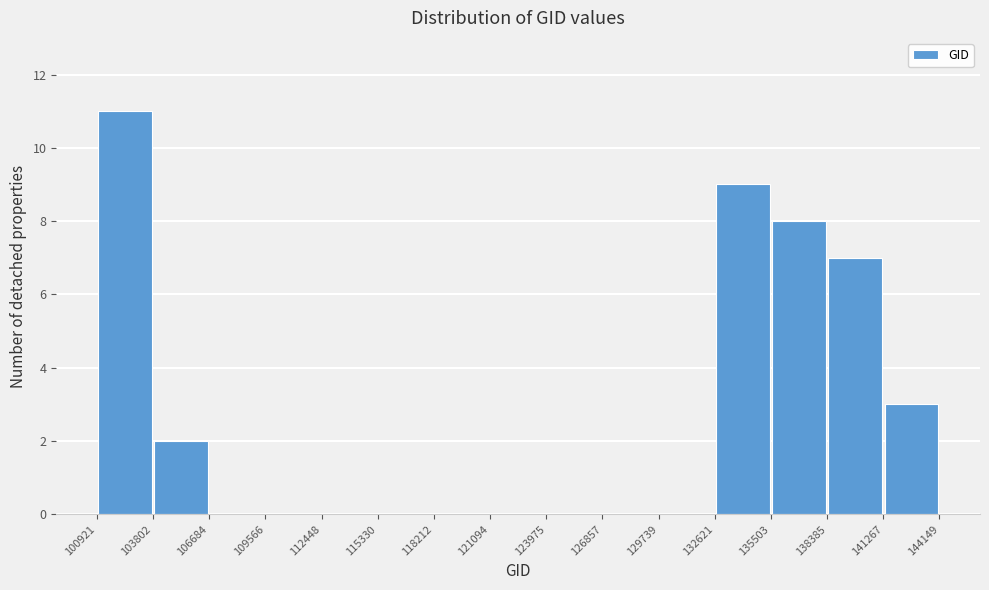

Reading left to right, transcribe this chart: for each bar, give the range it covers on the x-axis and its height. The values are not printed on the chart, so give them approximately, as read against the axis.

100921 to 103802: 11
103802 to 106684: 2
106684 to 109566: 0
109566 to 112448: 0
112448 to 115330: 0
115330 to 118212: 0
118212 to 121094: 0
121094 to 123975: 0
123975 to 126857: 0
126857 to 129739: 0
129739 to 132621: 0
132621 to 135503: 9
135503 to 138385: 8
138385 to 141267: 7
141267 to 144149: 3